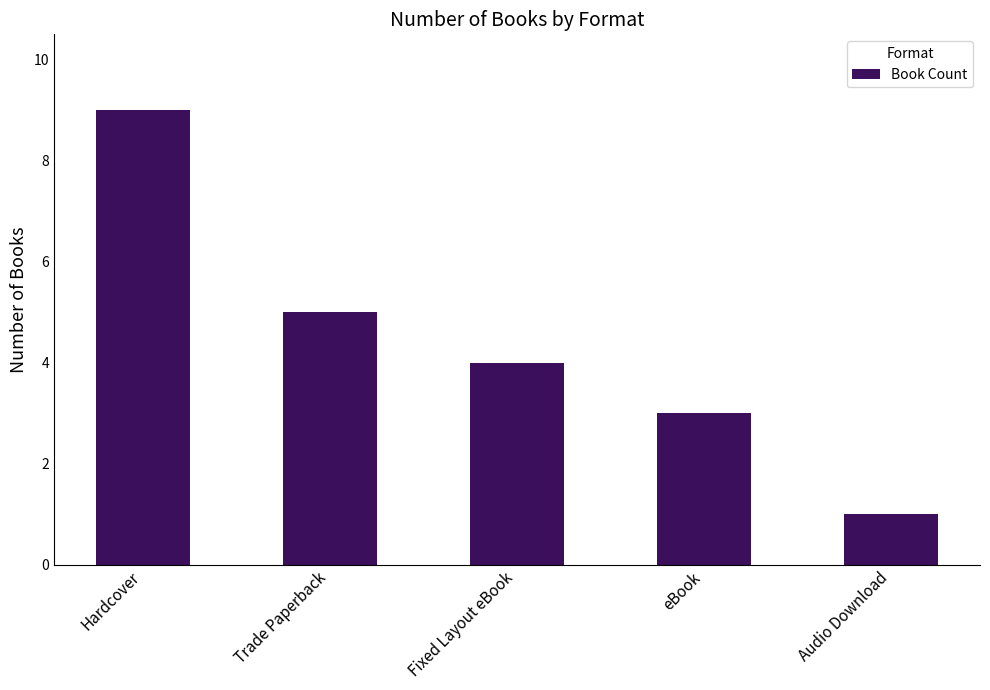

Approximately how many times larger is the value at eBook compared to Hardcover?

0.3